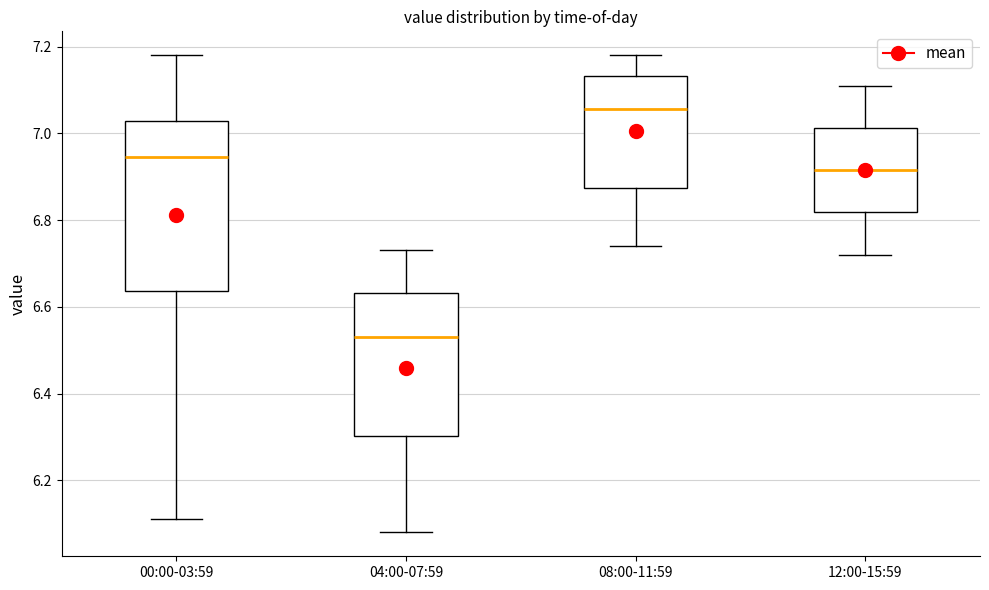

Where is the upper edge of the box for 08:00-11:59 on the y-axis? The values are not printed on the chart, so give them approximately, as read against the axis.

7.14